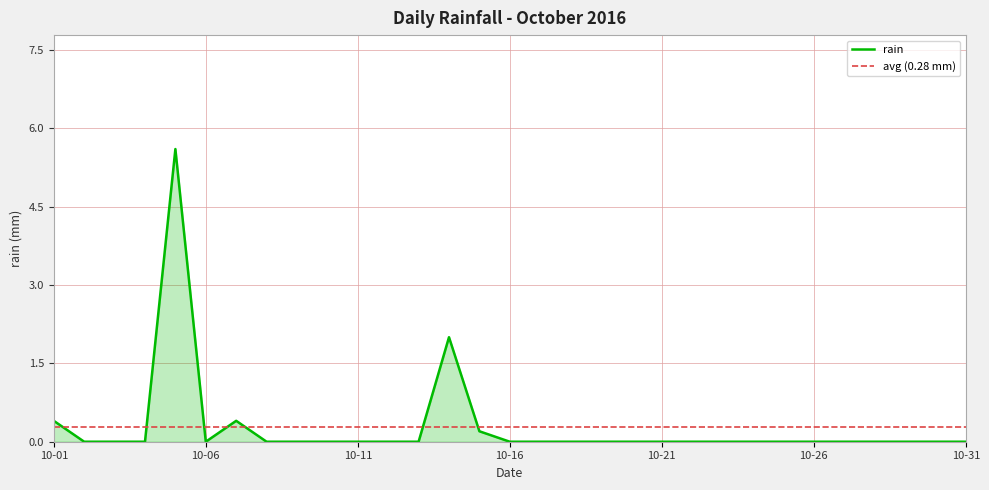

How many interior local valleys (lower than both neighbors) does the data have?

1